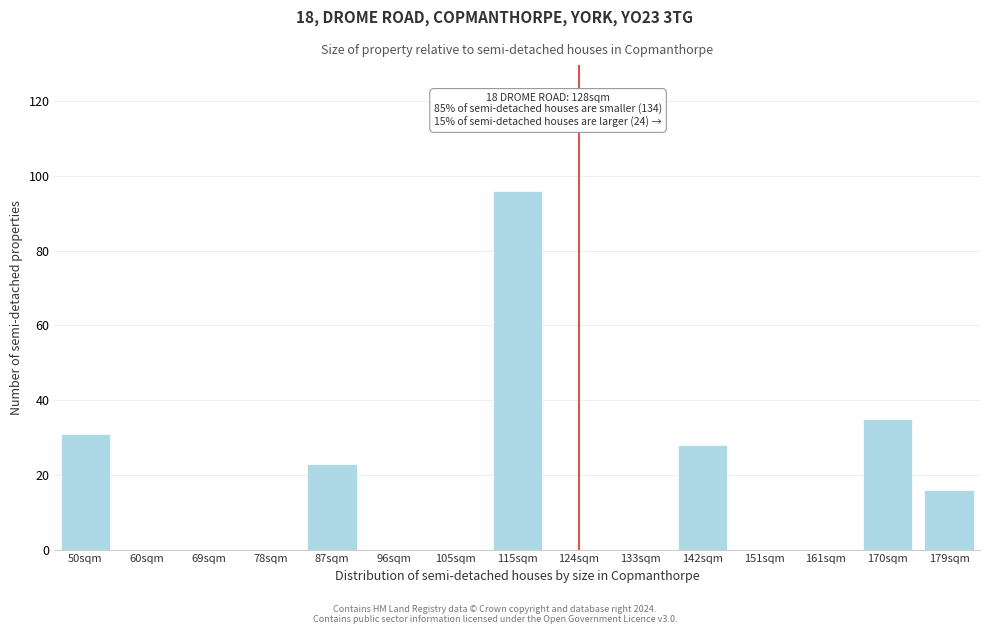

Reading left to right, list all the values displayed in this chart.

50sqm=31	60sqm=0	69sqm=0	78sqm=0	87sqm=23	96sqm=0	105sqm=0	115sqm=96	124sqm=0	133sqm=0	142sqm=28	151sqm=0	161sqm=0	170sqm=35	179sqm=16